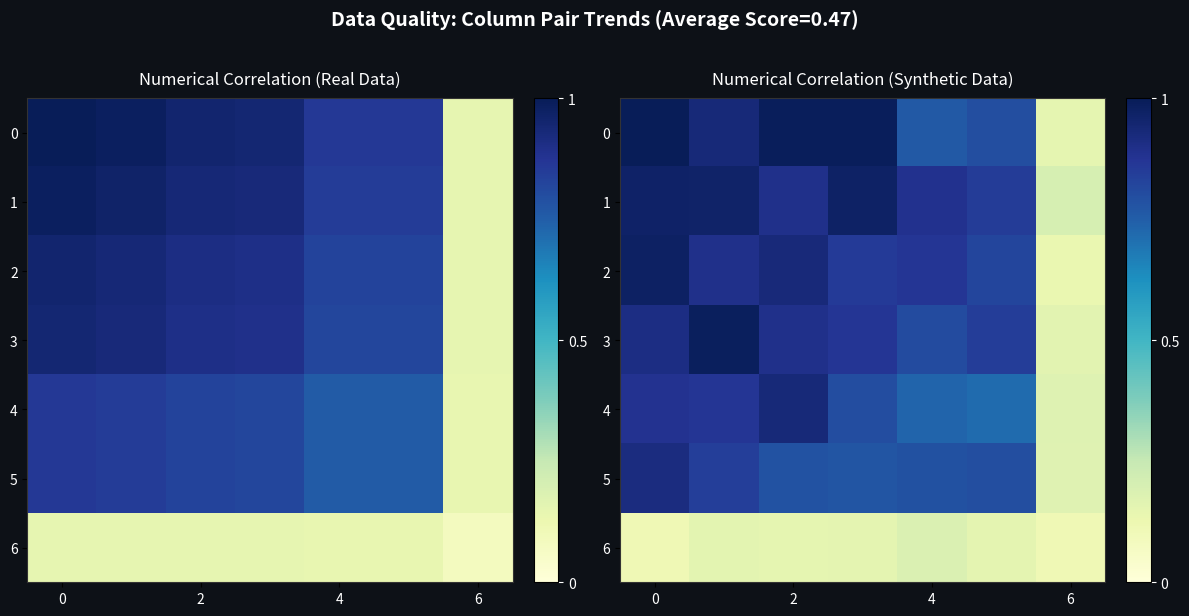

What is the lowest value of the 0 series?

0.2